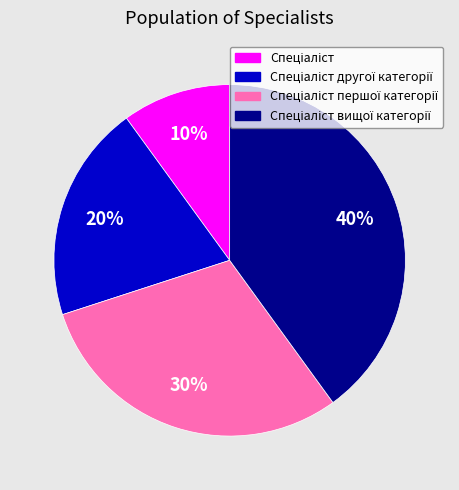

Is there a majority slice in this chart?

No